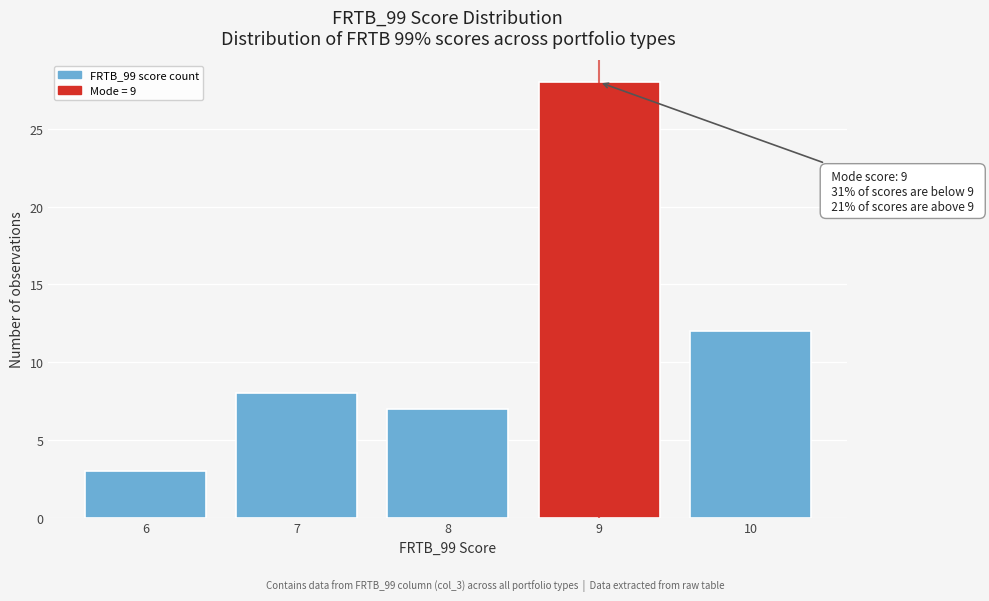

Reading left to right, transcribe all the data shown in this chart.

3	8	7	28	12